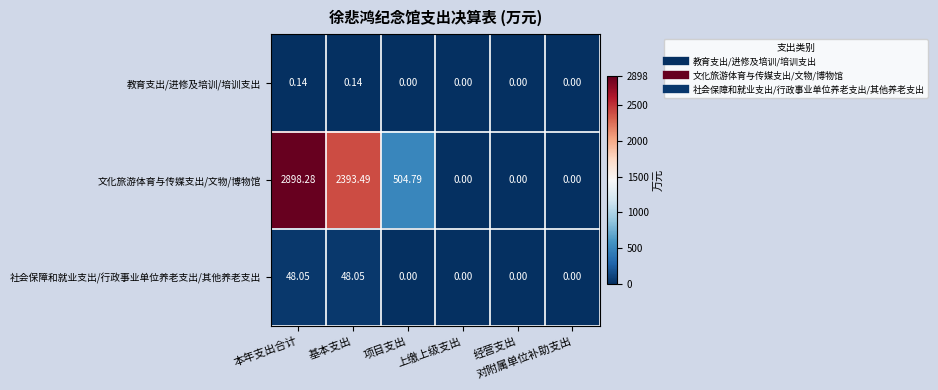

At how many categories does at least one series exceed 254?

3